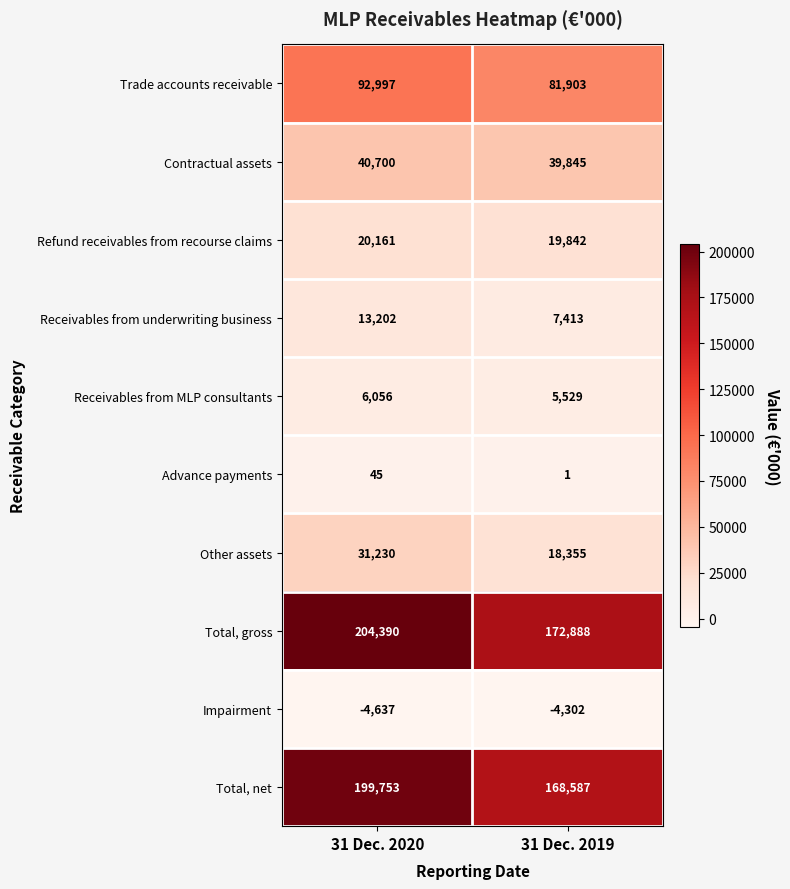

How many series are shown in this chart?

10